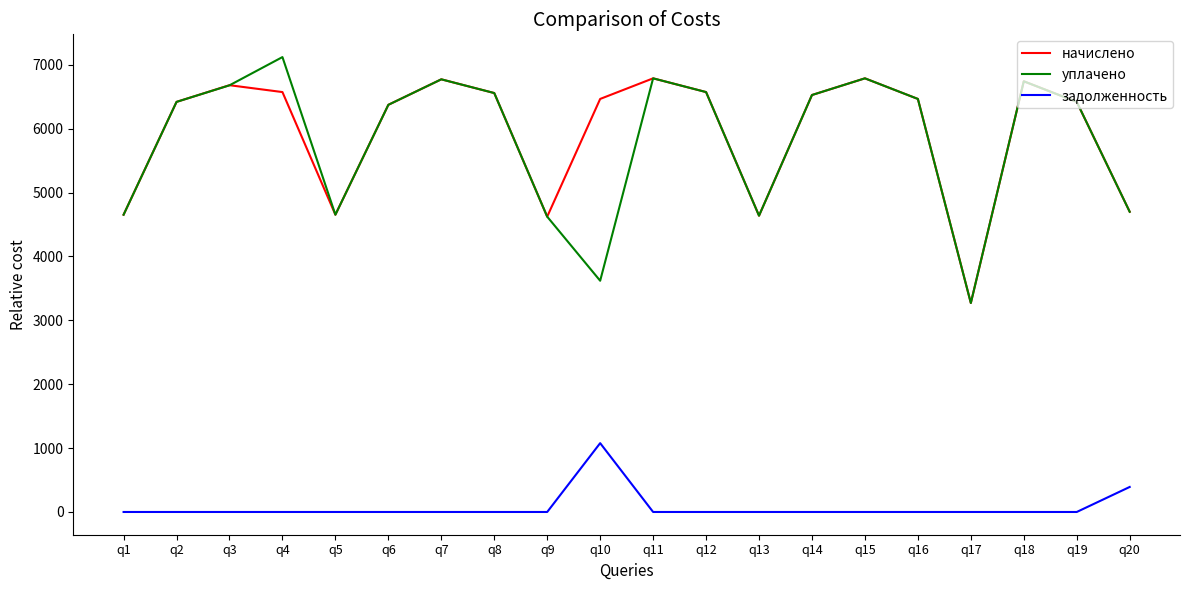

Rank the series by their maximum value, from lowest to highest.

задолженность, начислено, уплачено